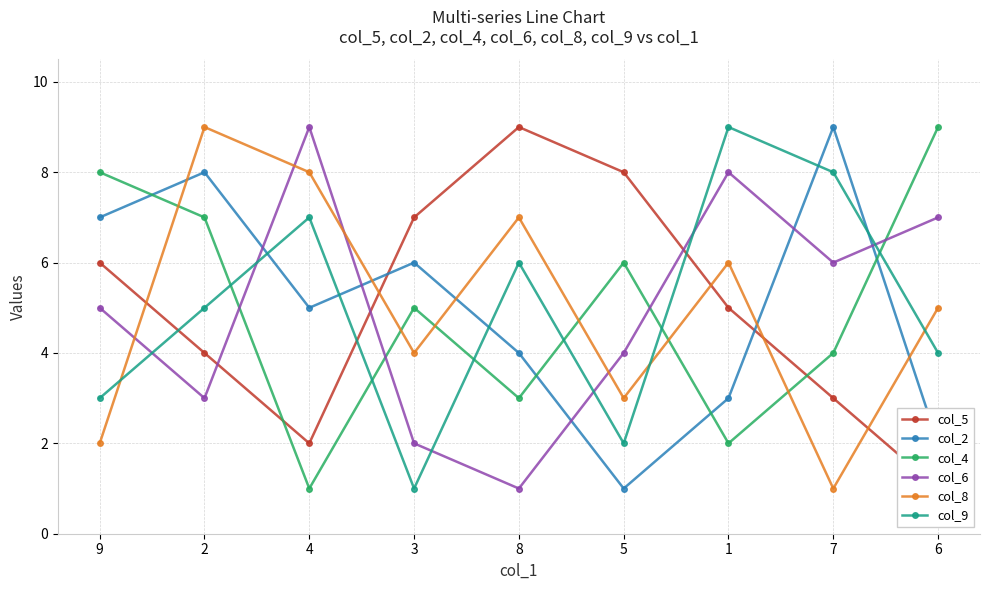

How many distinct data groups are displayed?

6